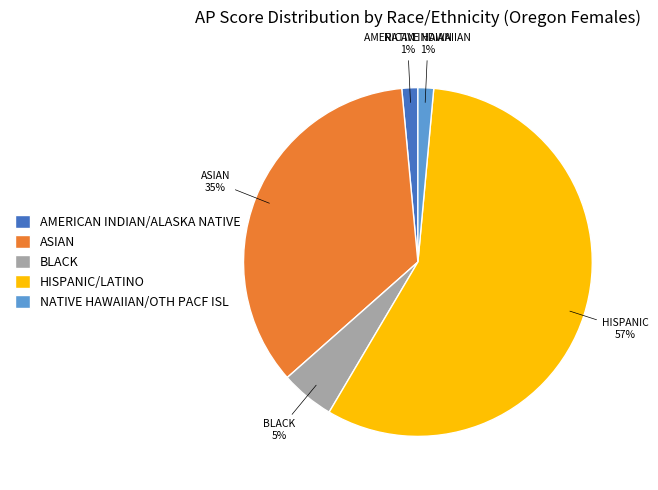

Which slice represents more than half of the pie?

HISPANIC/LATINO